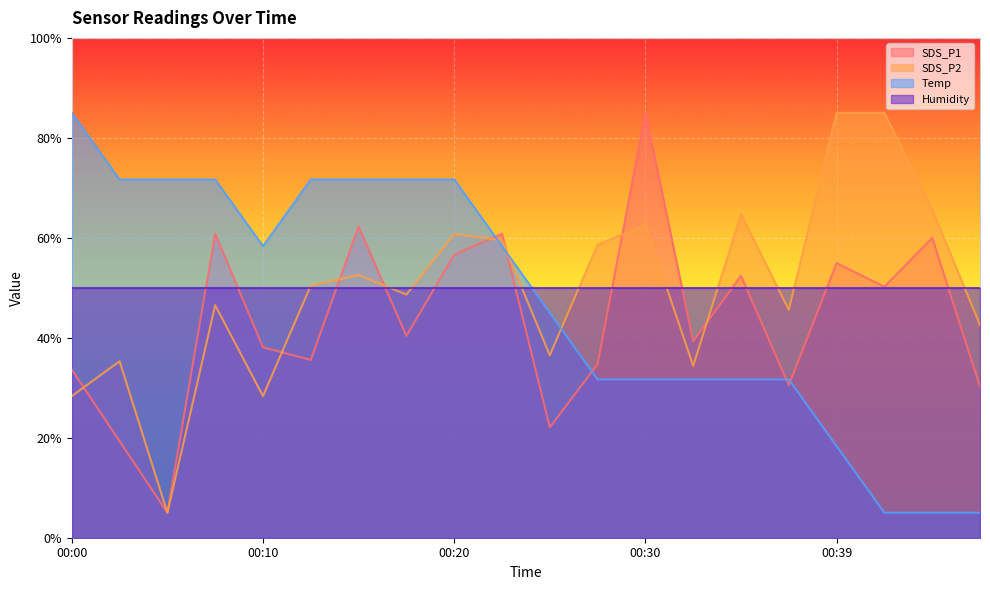

How many data points in Temp are less than 58?

10